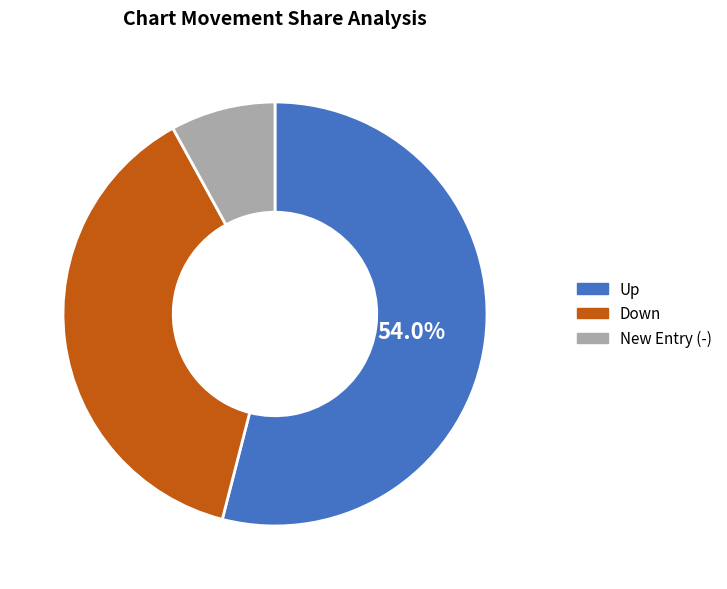

Which has a higher value, New Entry (-) or Up?

Up